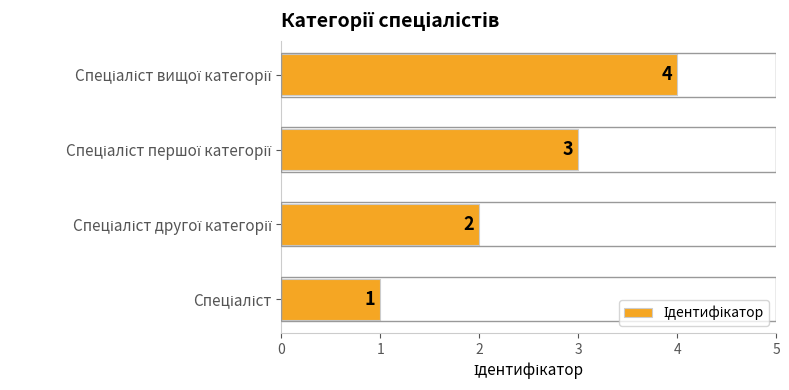

How many series are shown in this chart?

1